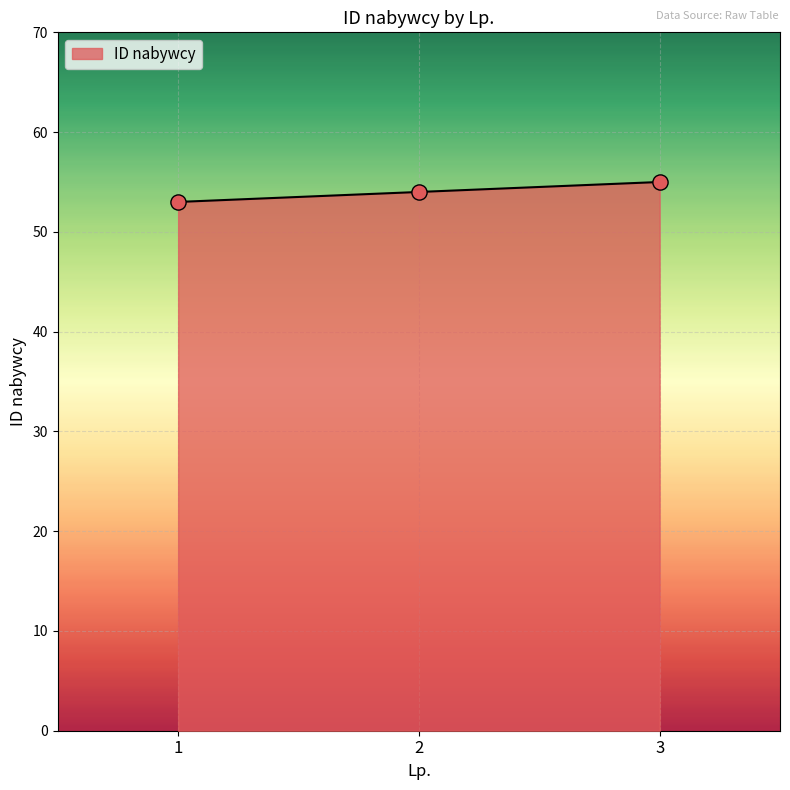

Approximately how many times larger is the value at 2 compared to 3?

1.0